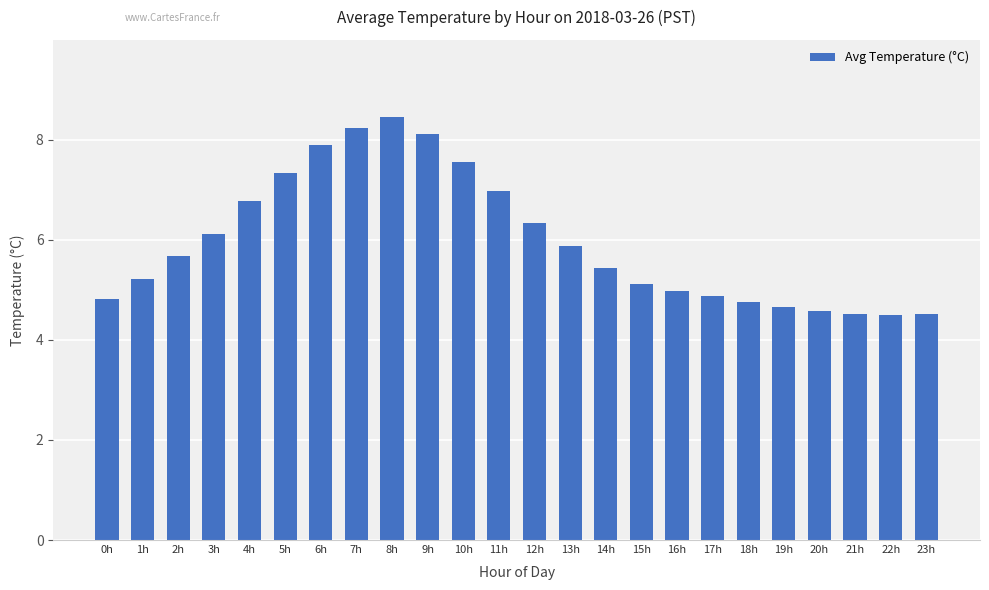

Is it true that the value at 4h is 6.8?

True